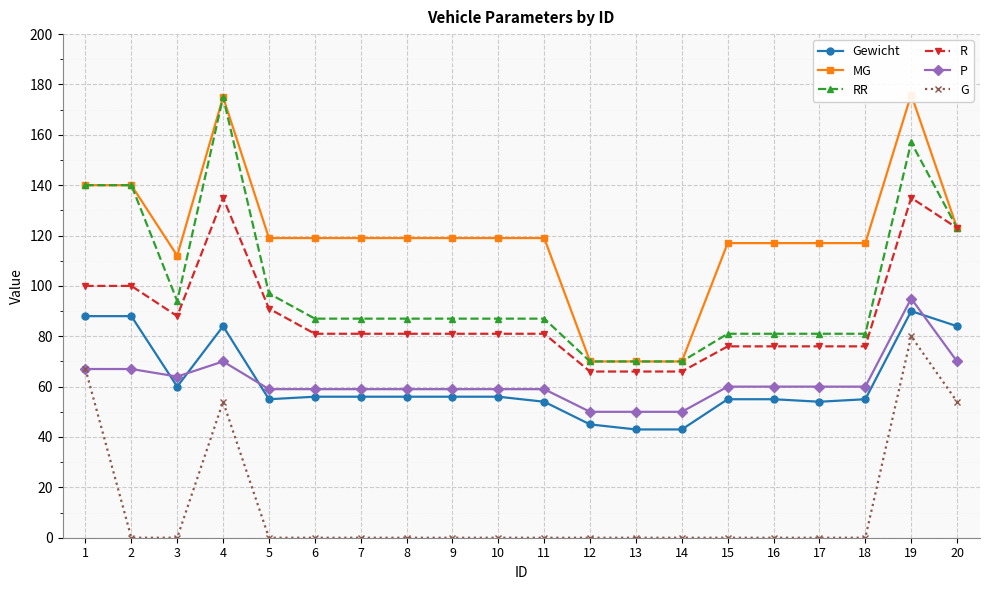

Where is R nearest to the value 100?

1